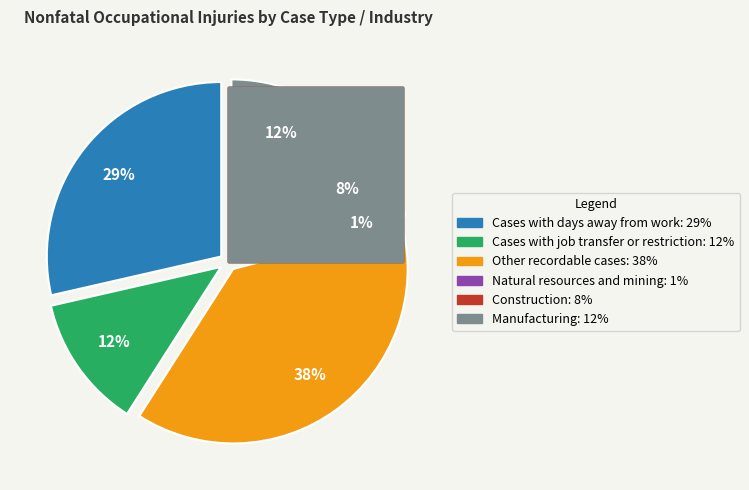

Combined, do Construction and Manufacturing account for over 50%?

No